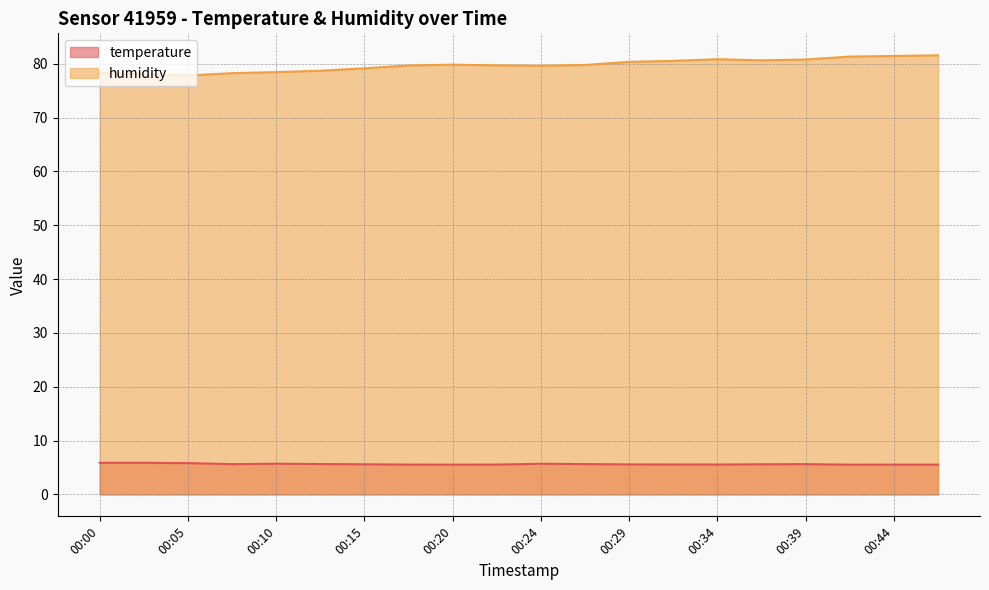

At which category does humidity reach its first local peak?

00:20